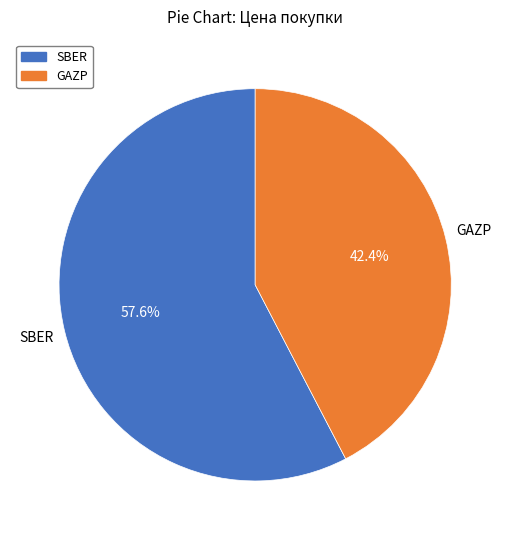

To the nearest percent, what is the difference between the largest and smallest slice percentages?

15%